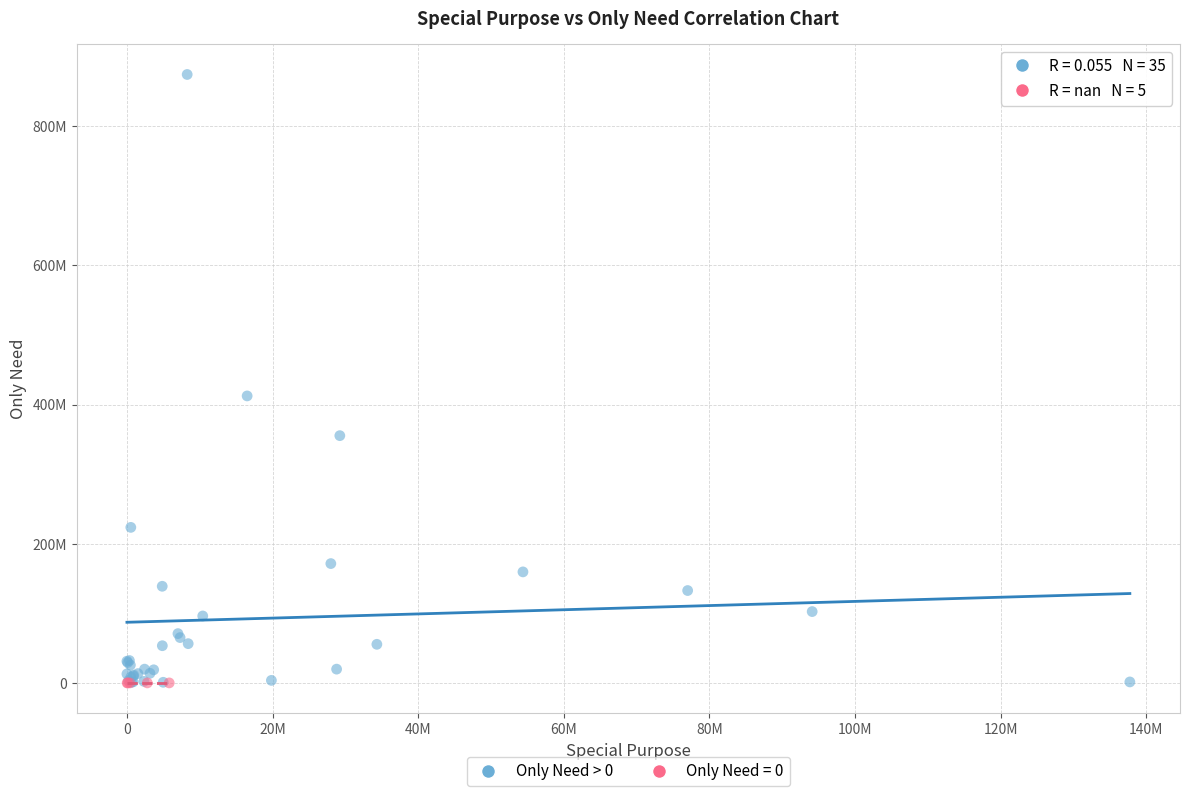

What are all the series names shown in the legend?

Only Need > 0, Only Need = 0